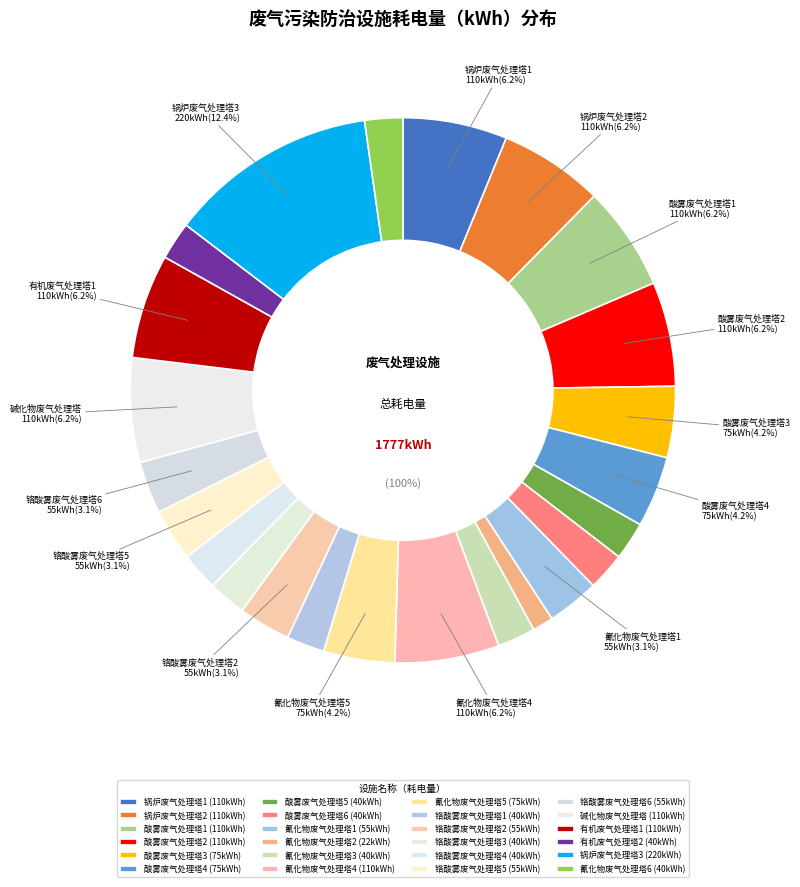

True or false: 碱化物废气处理塔 accounts for 1% of the total.

False